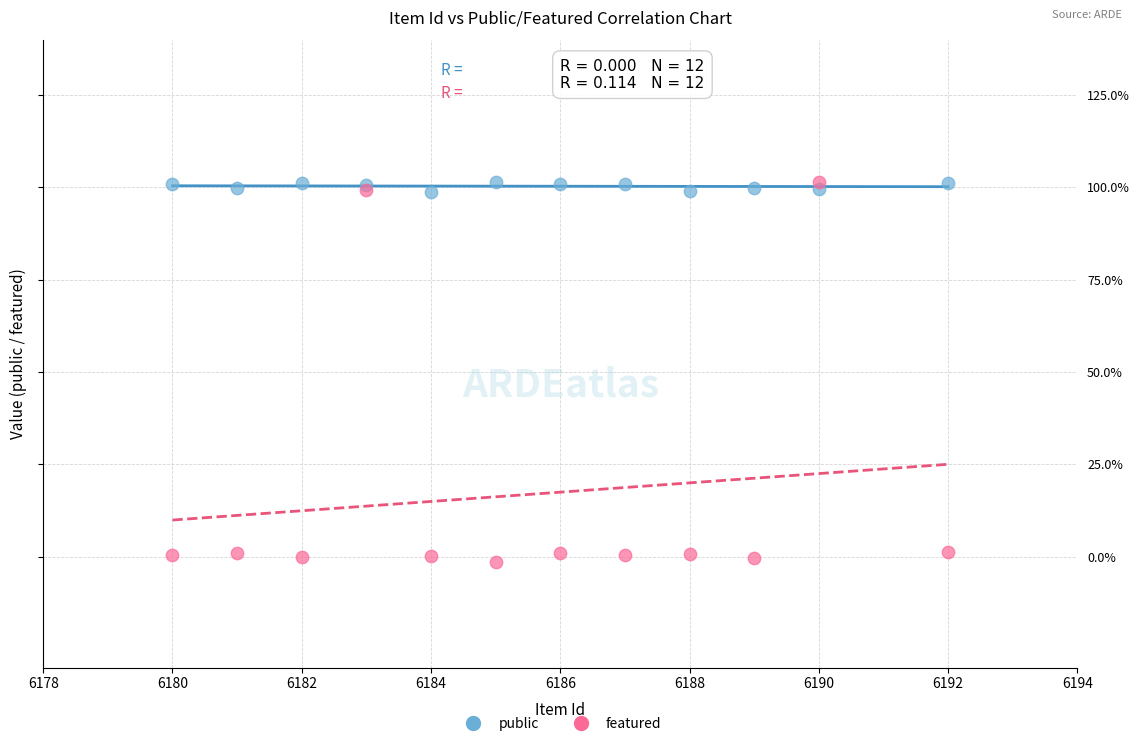

What are all the series names shown in the legend?

public, featured